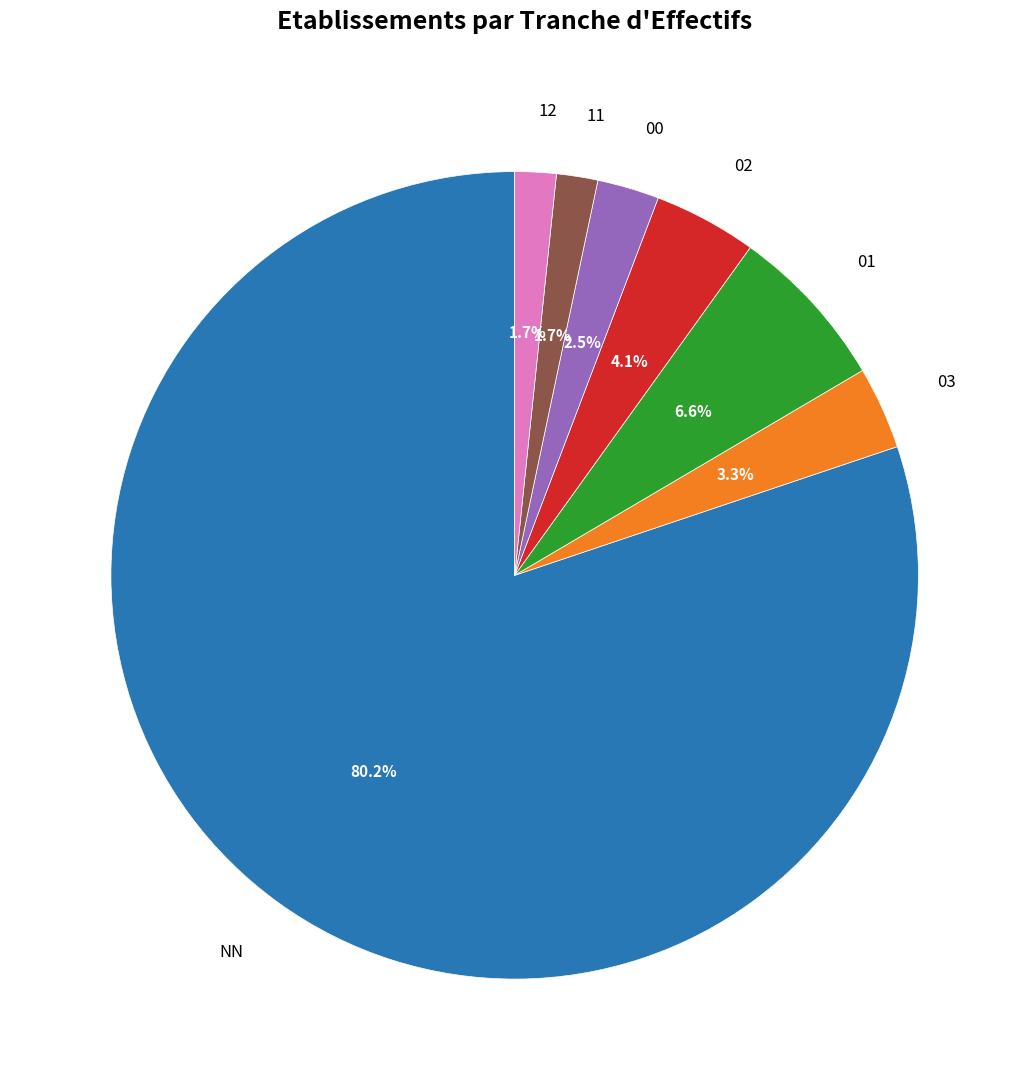

What is the largest slice in the pie chart?

NN